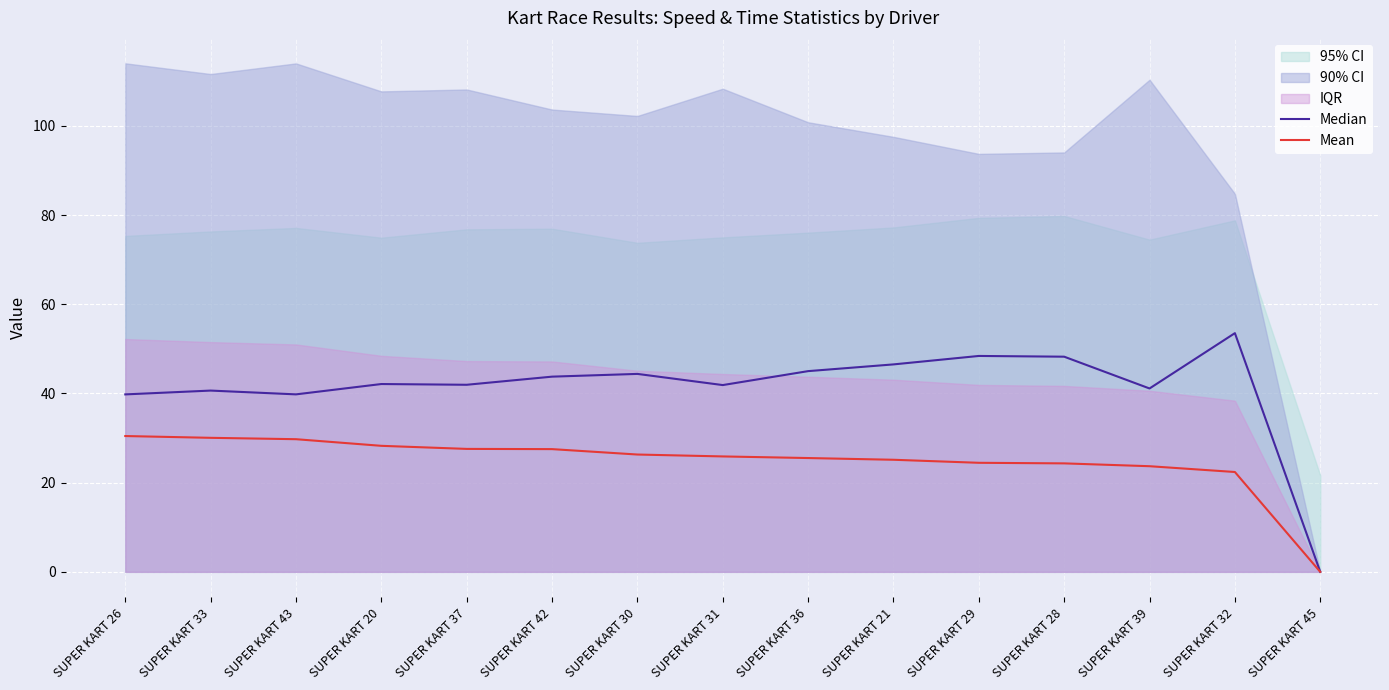

True or false: Mean and Median cross at least once.

False